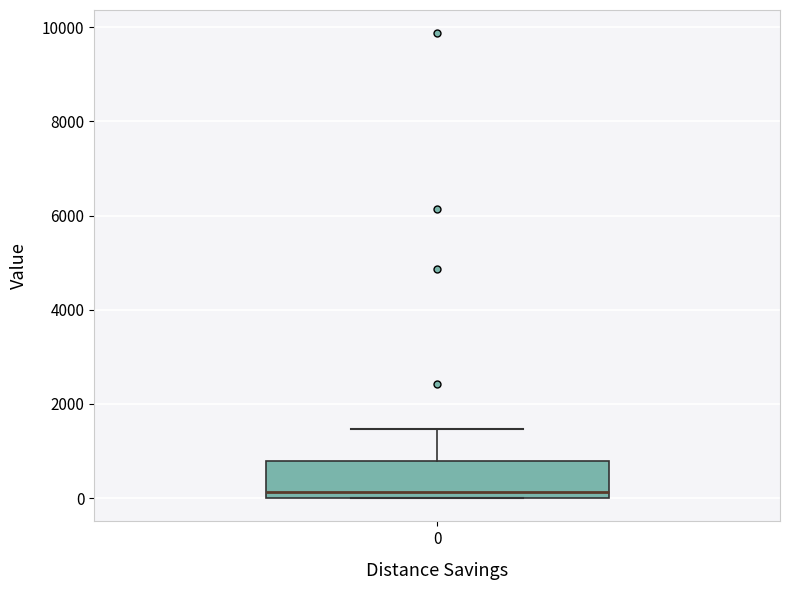

Where does the median line of the box at x = 0 sit on the y-axis? The values are not printed on the chart, so give them approximately, as read against the axis.

200